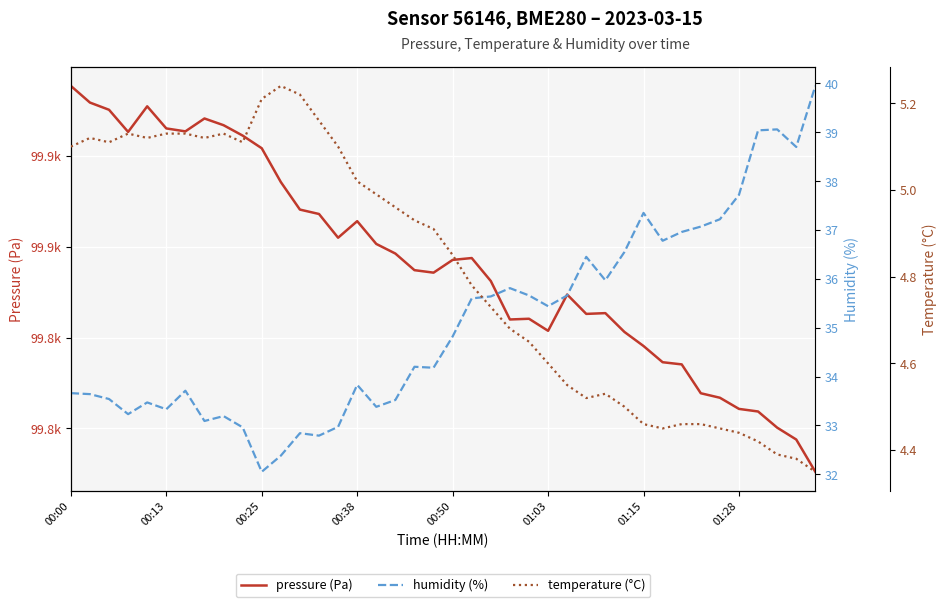

True or false: temperature (°C) and humidity (%) intersect in this chart.

False